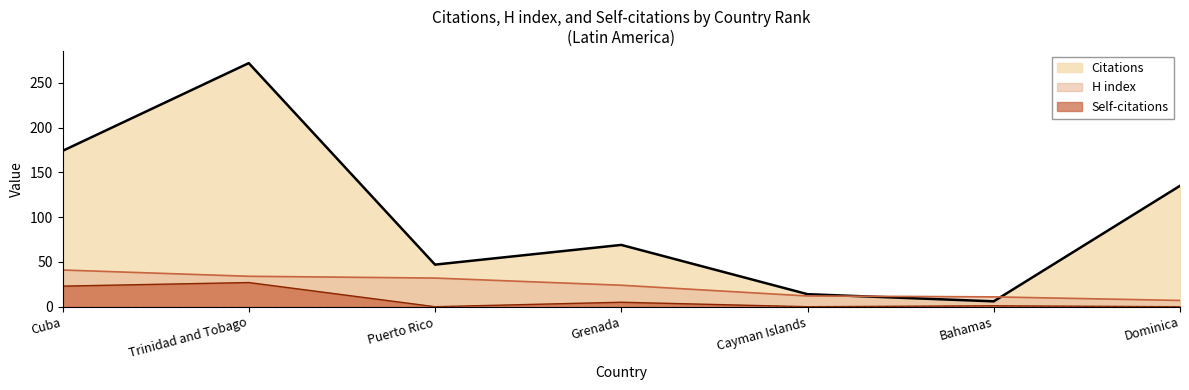

At which category does Self-citations reach its first local peak?

Trinidad and Tobago